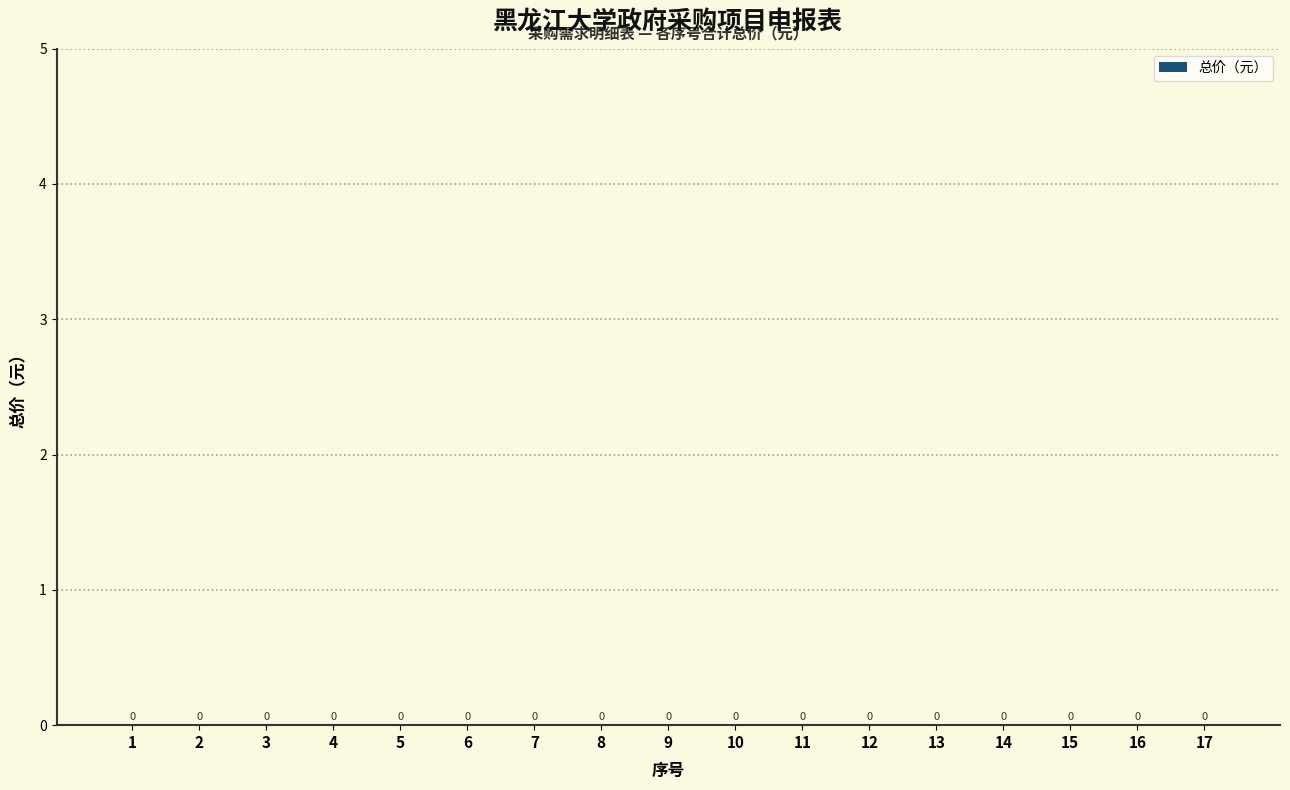

What is the average value of the 序号 series?

9